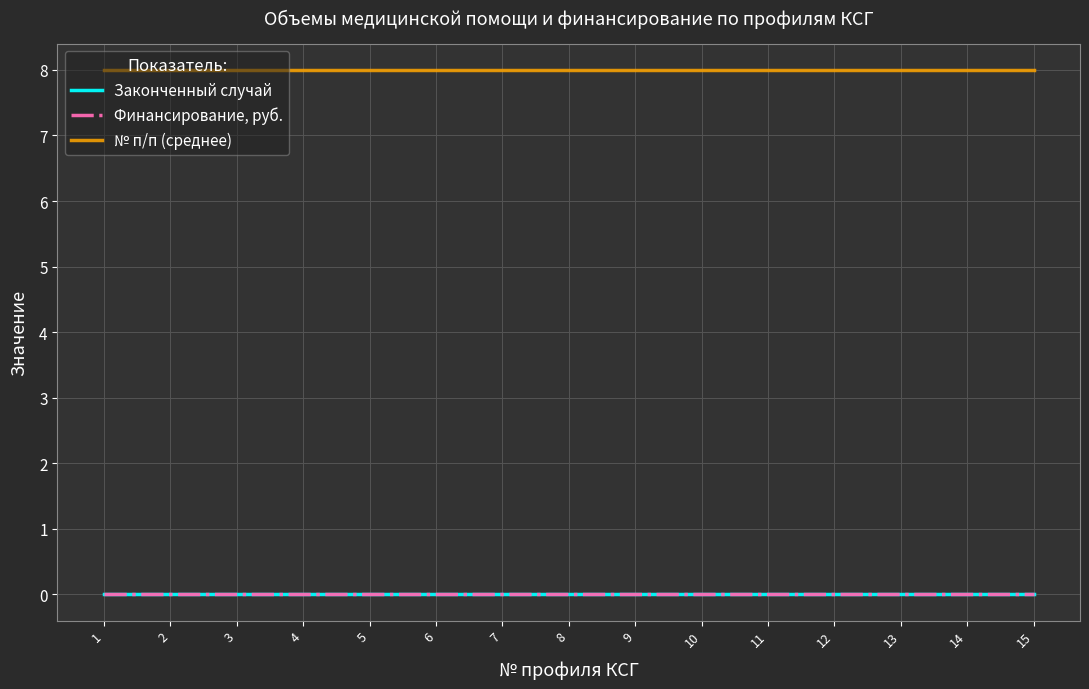

What is the average value of the № п/п (среднее) series?

8